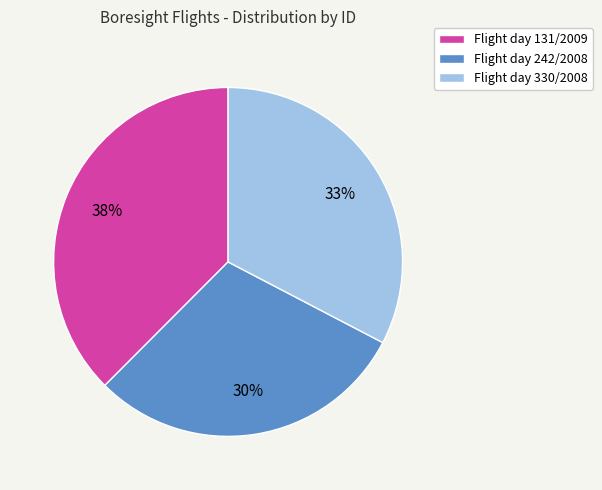

Is the sum of Flight day 131/2009 and Flight day 242/2008 greater than half?

Yes